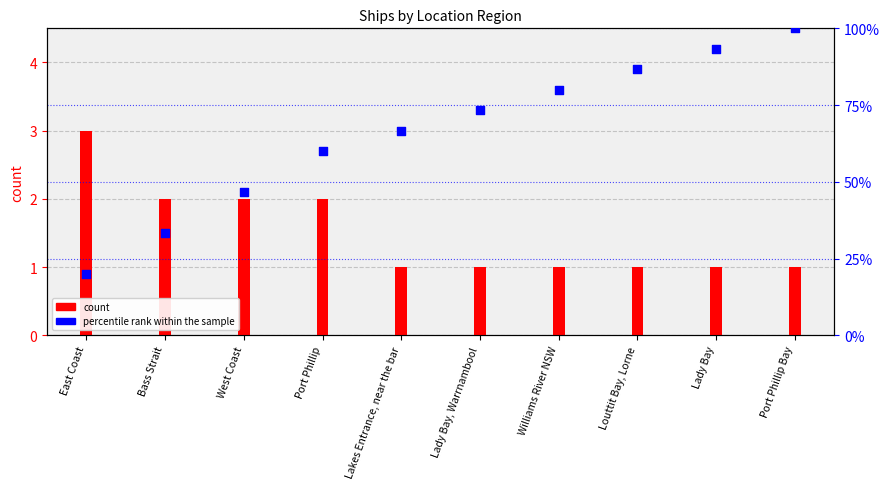

At which category is the sum across all series the highest?

Port Phillip Bay